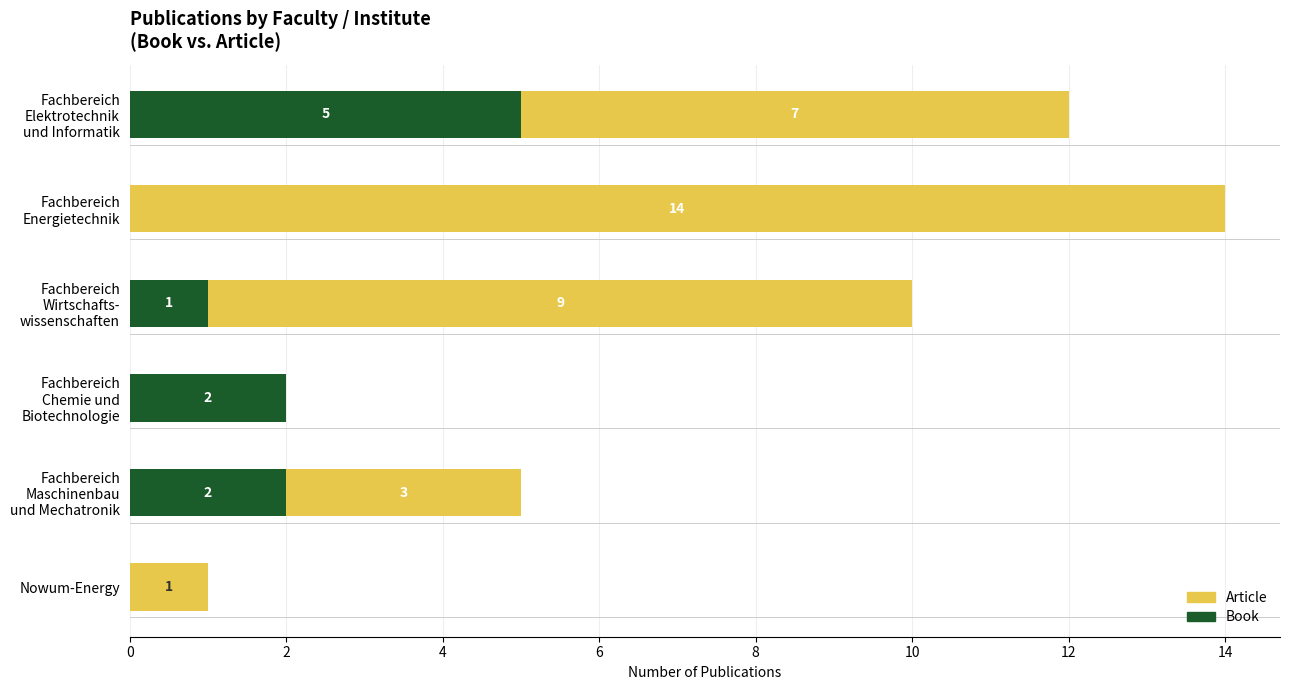

How many Book values are between 0 and 2?

5